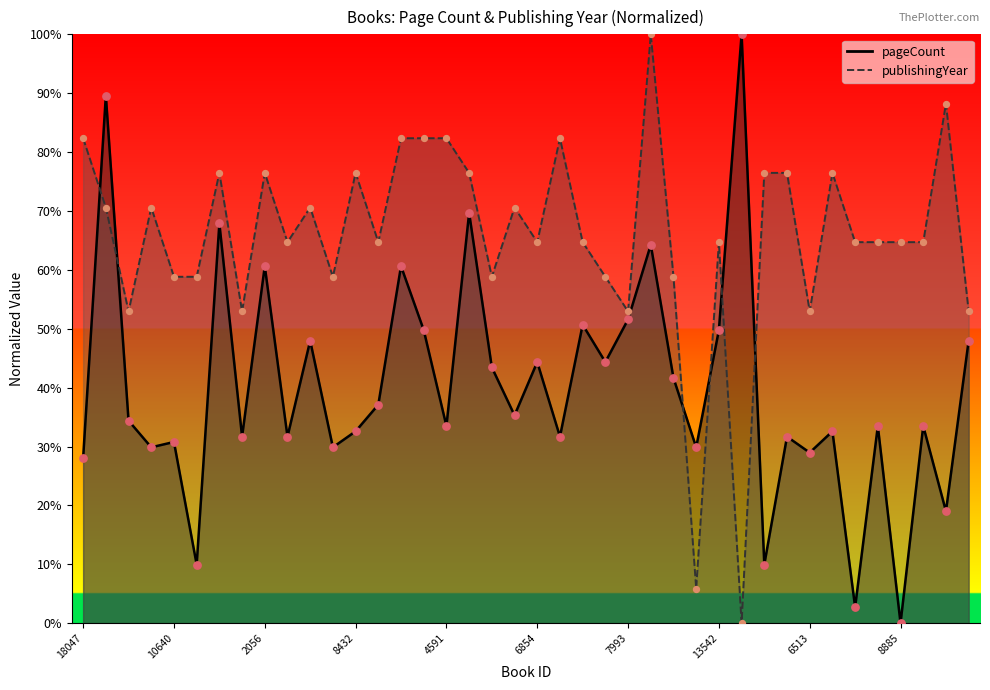

Which series reaches the maximum Y coordinate?

pageCount